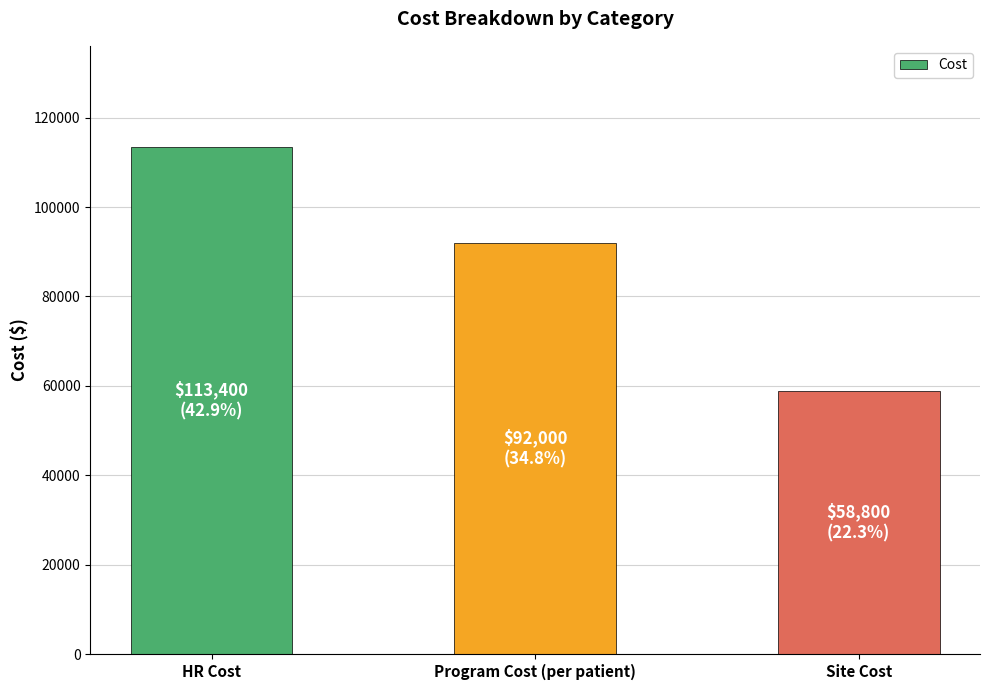

Which label corresponds to the smallest value in the chart?

Site Cost